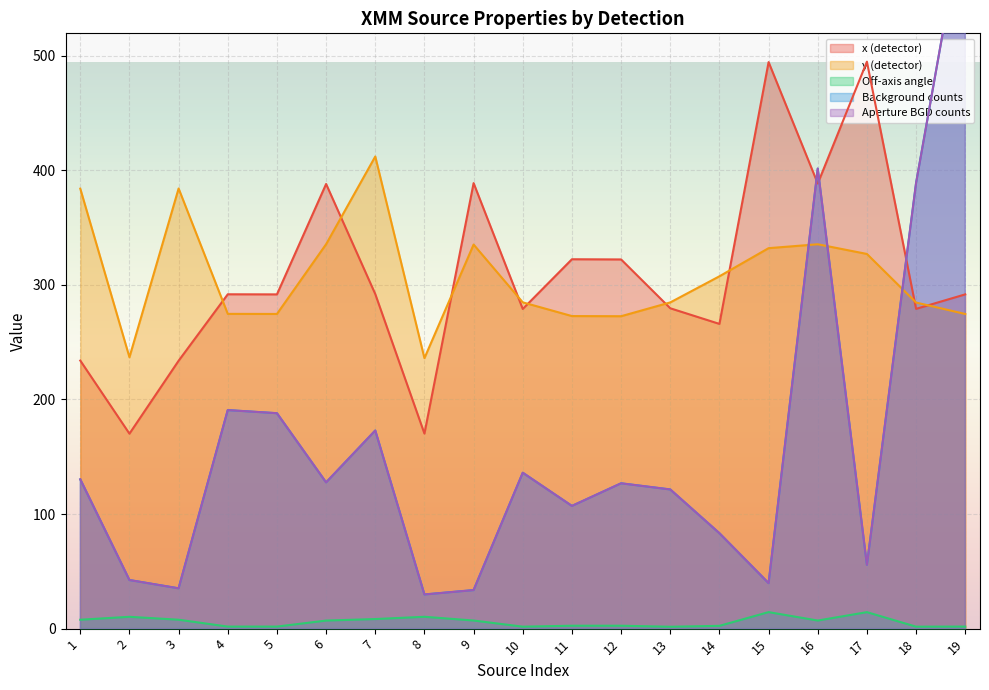

At which label does y reach its minimum?

8